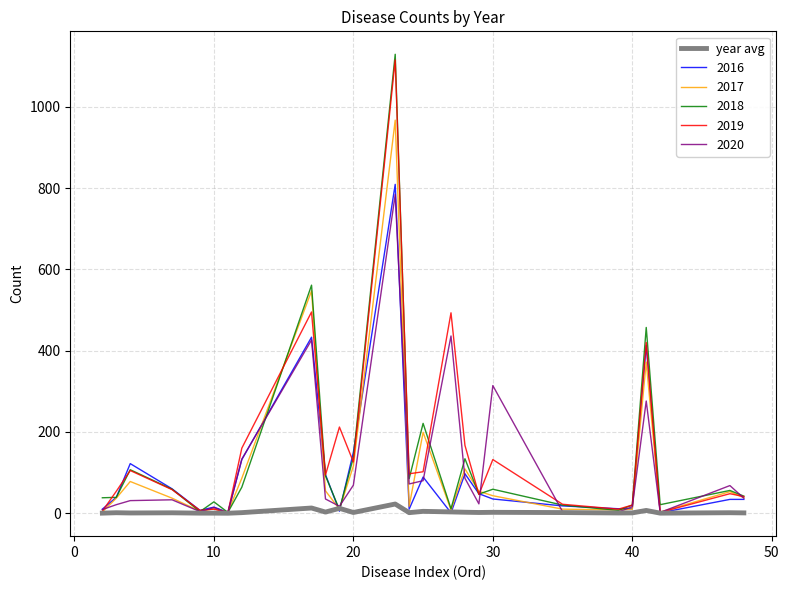

What is the maximum value shown in the chart?

1129.0